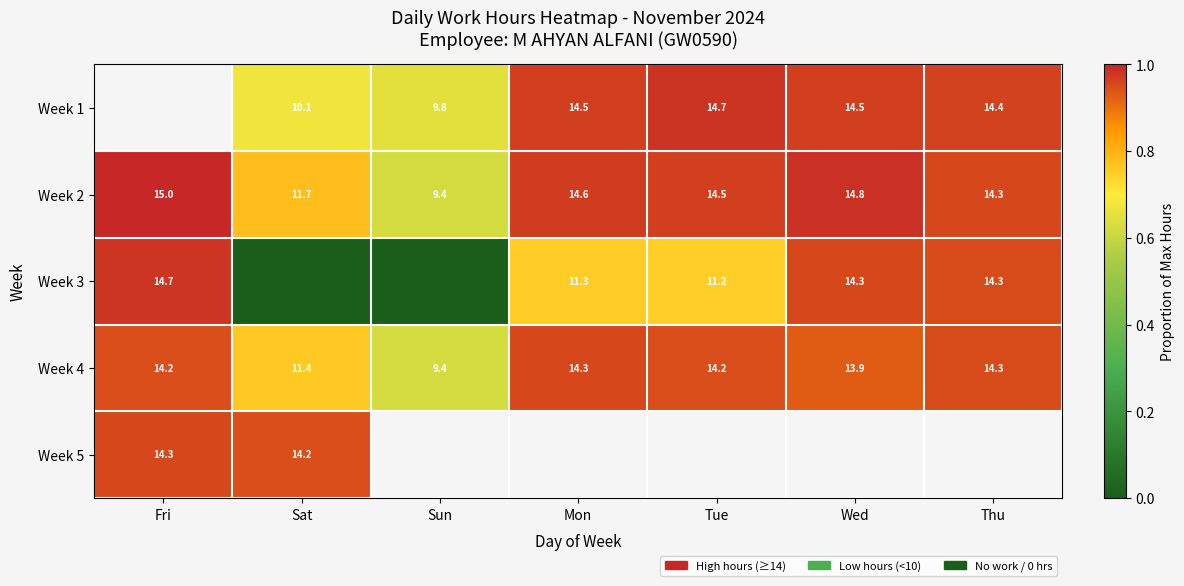

At which label does Week 2 first exceed 14?

Fri